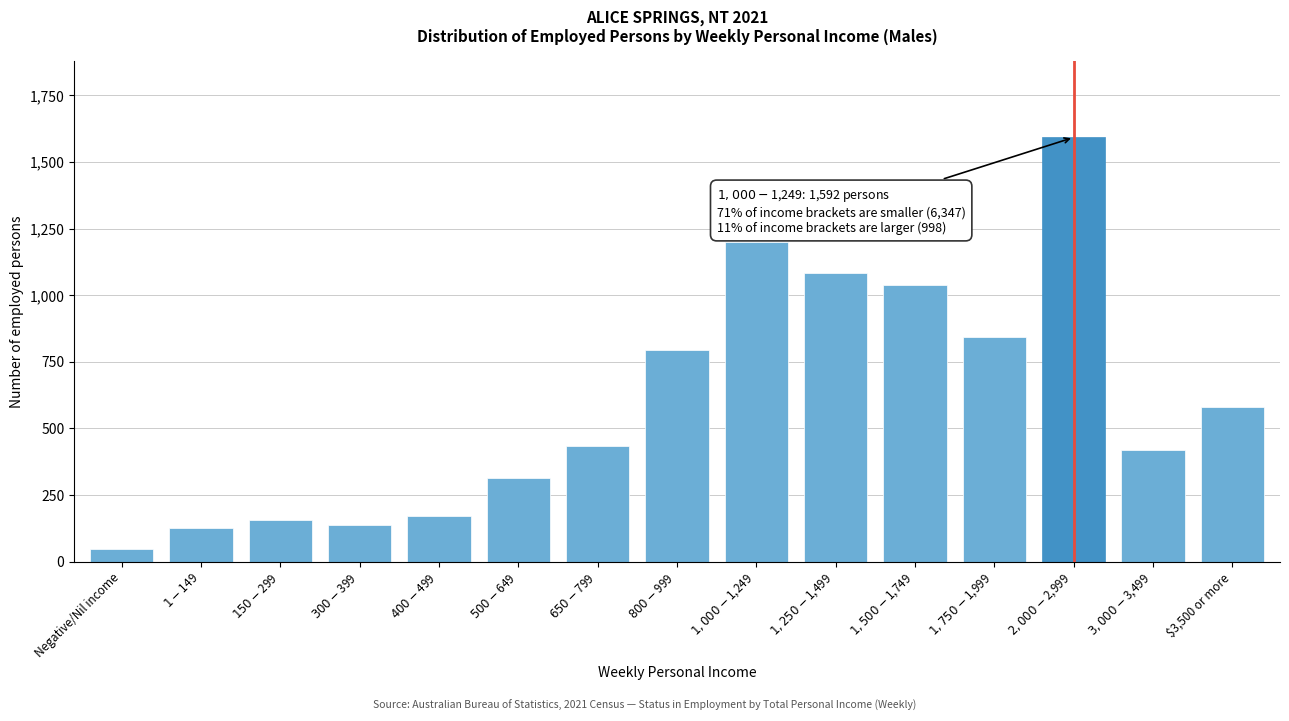

Reading right to left, transcribe all the data shown in this chart.

579	419	1592	844	1038	1083	1201	795	433	315	170	139	155	125	49